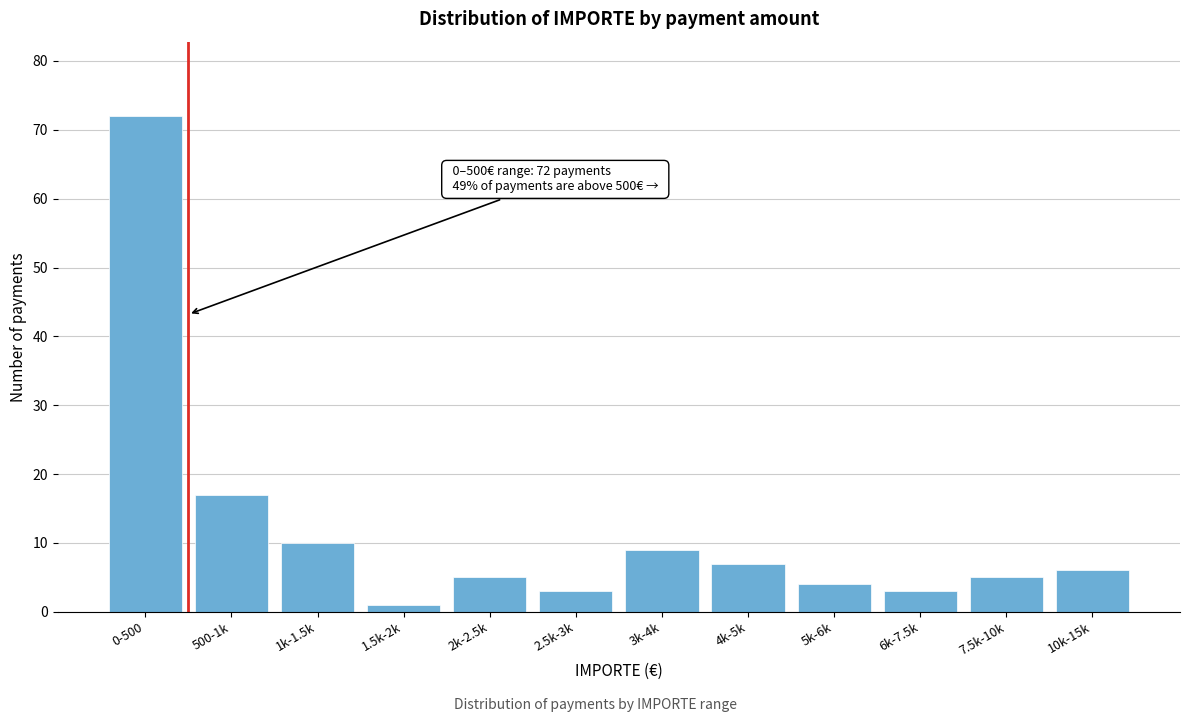

Reading left to right, what are all the values shown in this chart?

0-500=72	500-1k=17	1k-1.5k=10	1.5k-2k=1	2k-2.5k=5	2.5k-3k=3	3k-4k=9	4k-5k=7	5k-6k=4	6k-7.5k=3	7.5k-10k=5	10k-15k=6